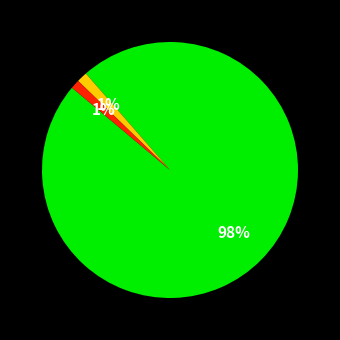

To the nearest percent, what is the average slice percentage?

33%